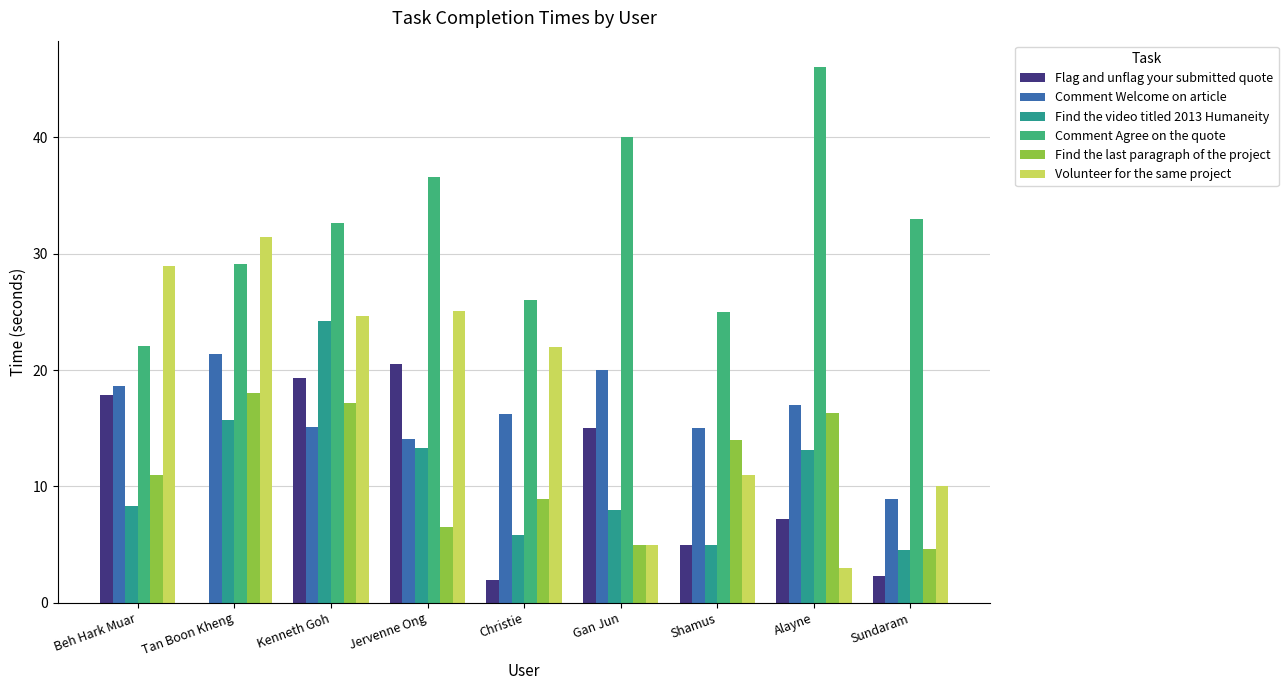

Rank the series by their maximum value, from highest to lowest.

Comment Agree on the quote, Volunteer for the same project, Find the video titled 2013 Humaneity, Comment Welcome on article, Flag and unflag your submitted quote, Find the last paragraph of the project